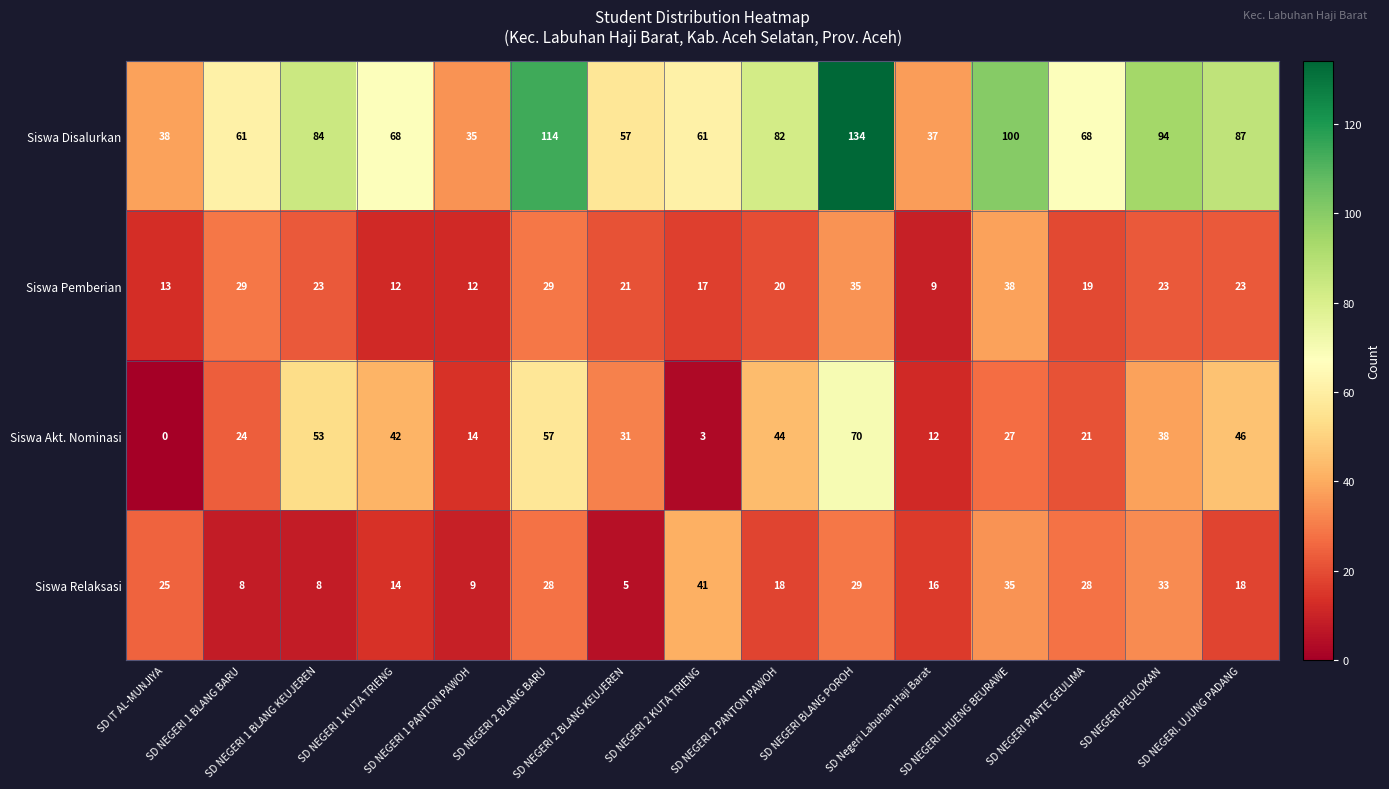

What is the maximum value shown in the chart?

134